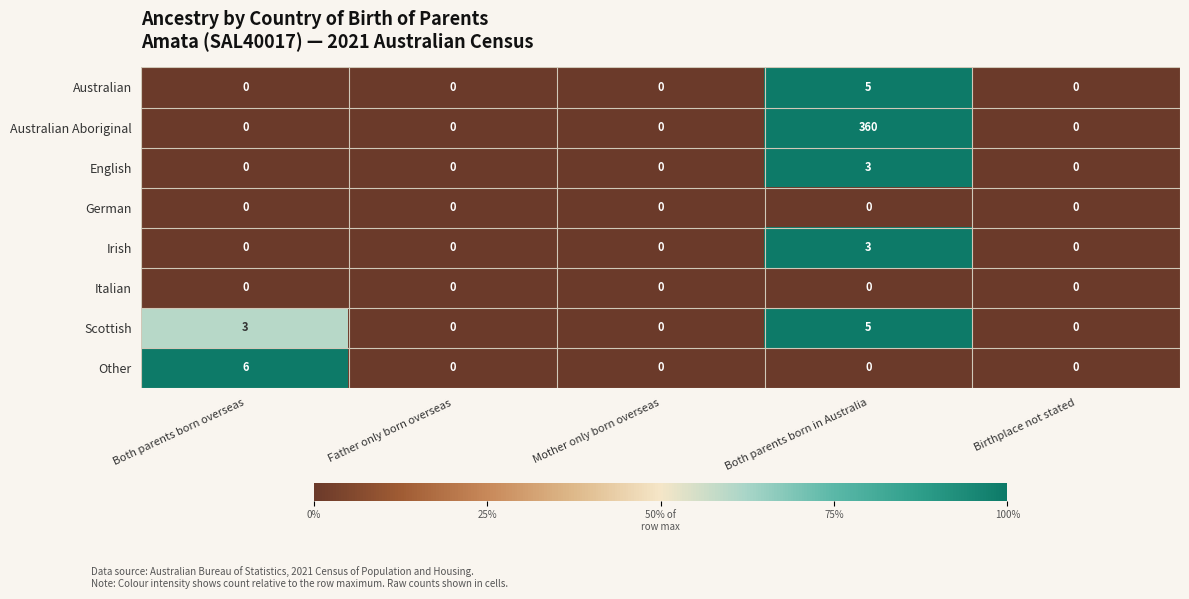

What is the sum of all Irish values?

3